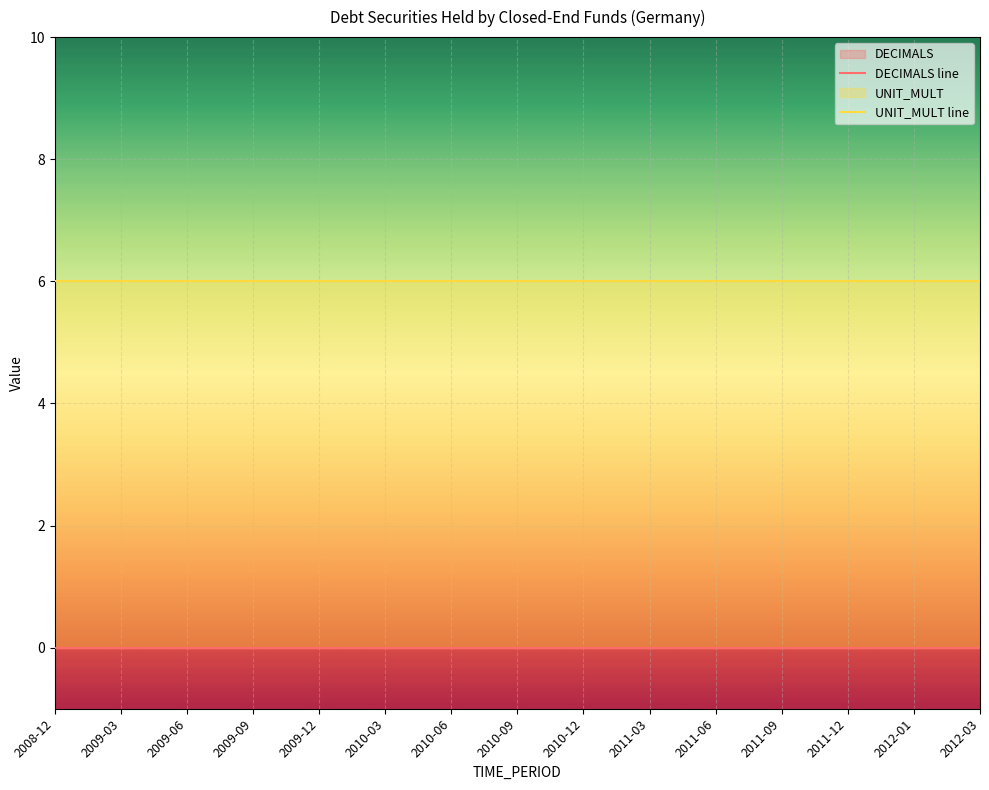

Which series has the widest spread of values?

DECIMALS line